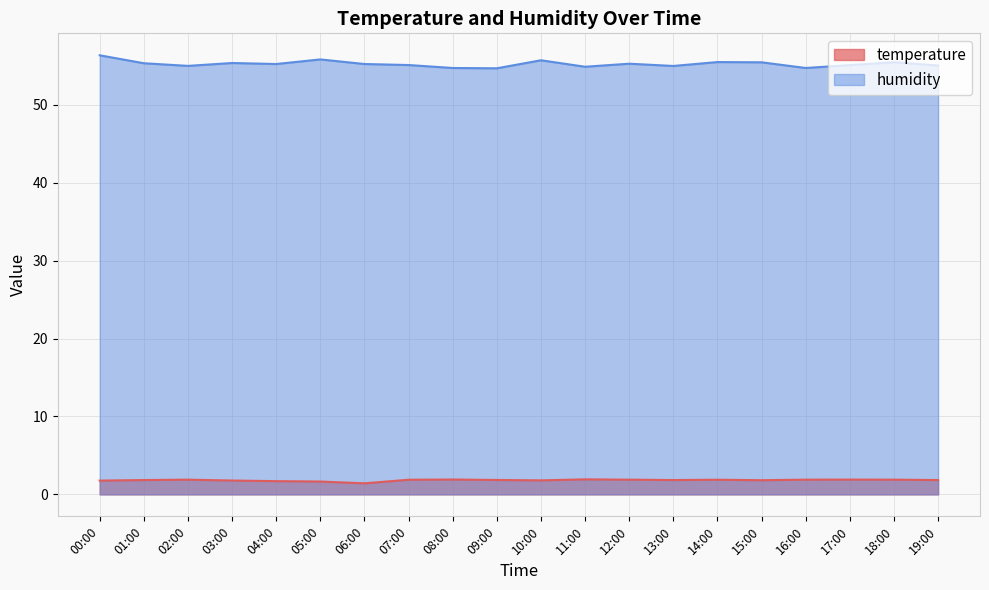

What is the difference between the humidity values at 06:00 and 17:00?

0.1